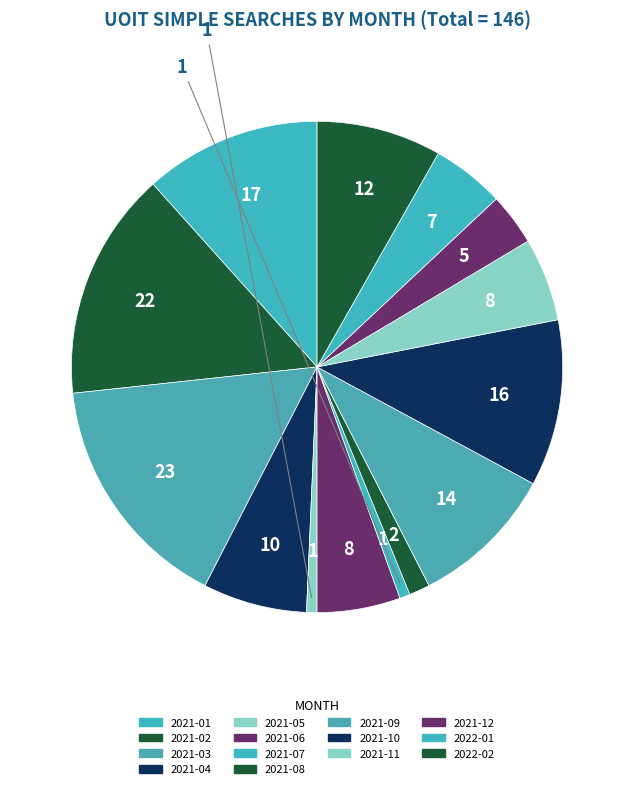

Count the number of slices in the pie.

14